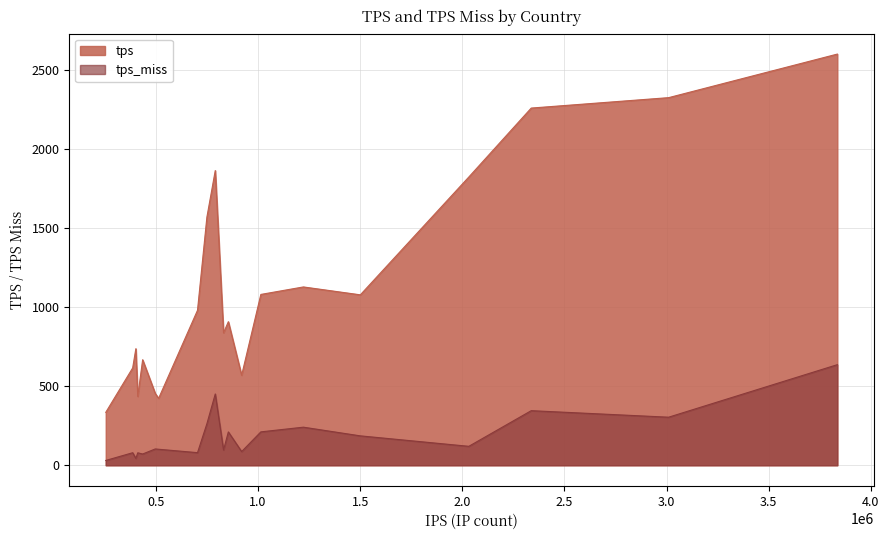

True or false: tps and tps_miss intersect in this chart.

False